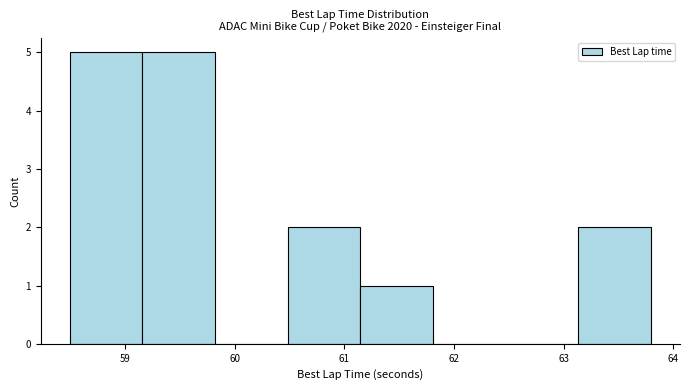

Reading left to right, list every bar in this chart as the range it spans on the x-axis followed by its height. Neither the bar edges nor the heights are printed on the chart, so give them approximately, as read against the axes.

58.5 to 59.2: 5
59.2 to 59.8: 5
59.8 to 60.5: 0
60.5 to 61.1: 2
61.1 to 61.8: 1
61.8 to 62.5: 0
62.5 to 63.1: 0
63.1 to 63.8: 2